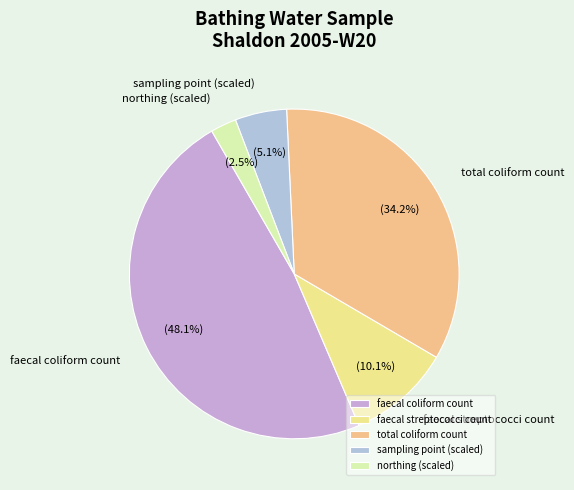

How much of the chart is everything except northing (scaled)?

97.5%